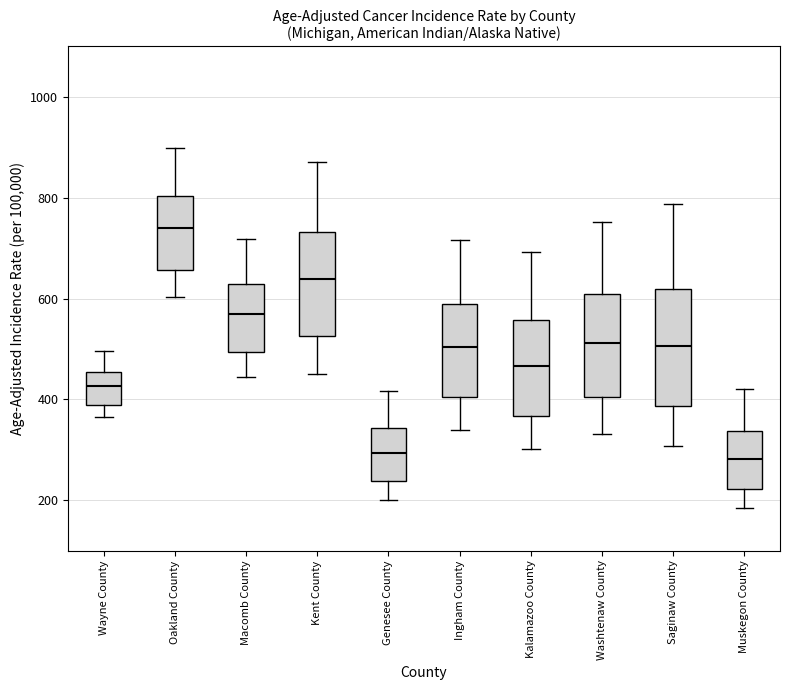

Which box's median line is the highest?

Oakland County